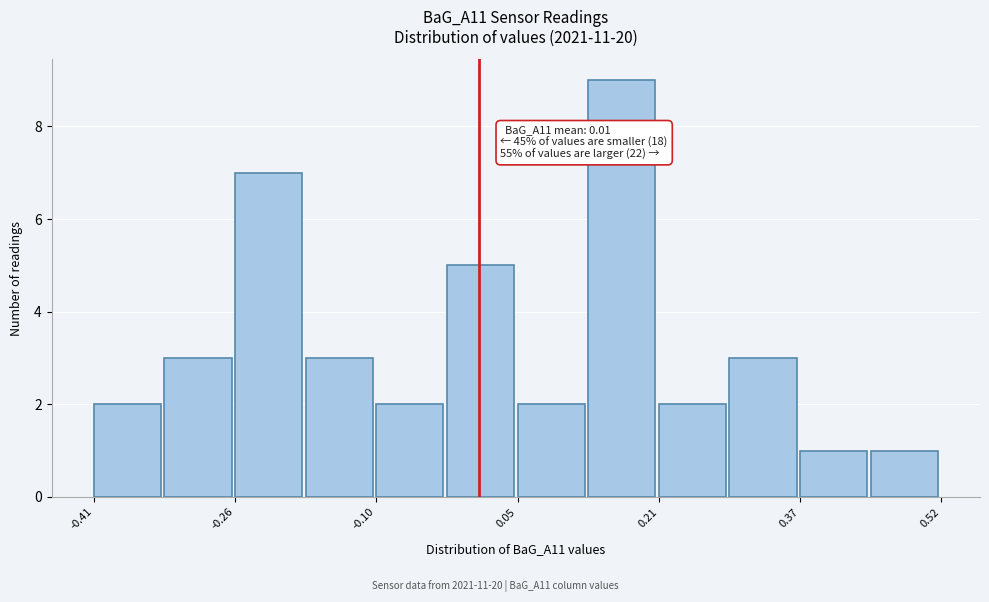

Read against the x-axis, roughly where is the centre of the tallest bar?

0.16